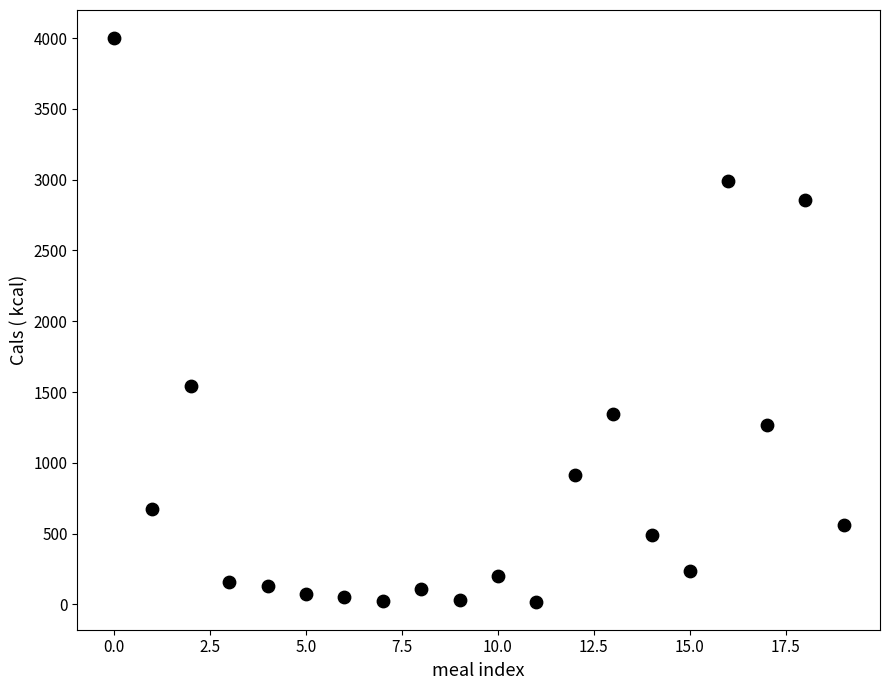

What is the range of Y values (max minus min)?

3980